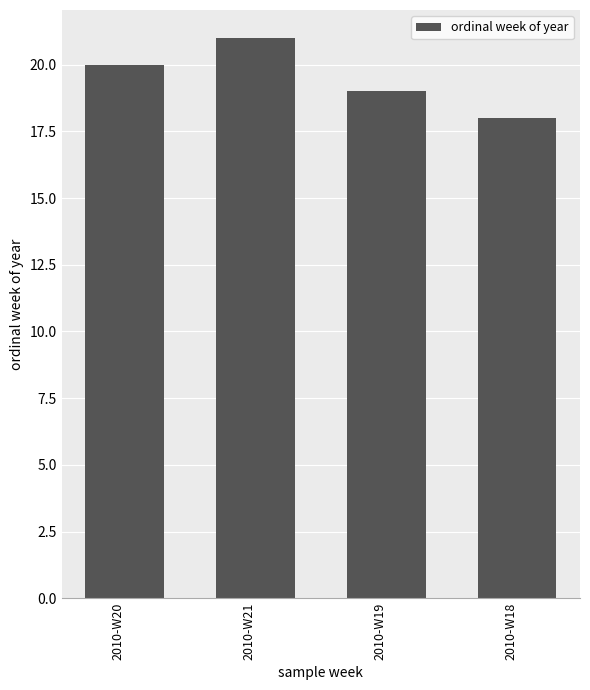

The chart shows a value of 18 at 2010-W18. True or false?

True